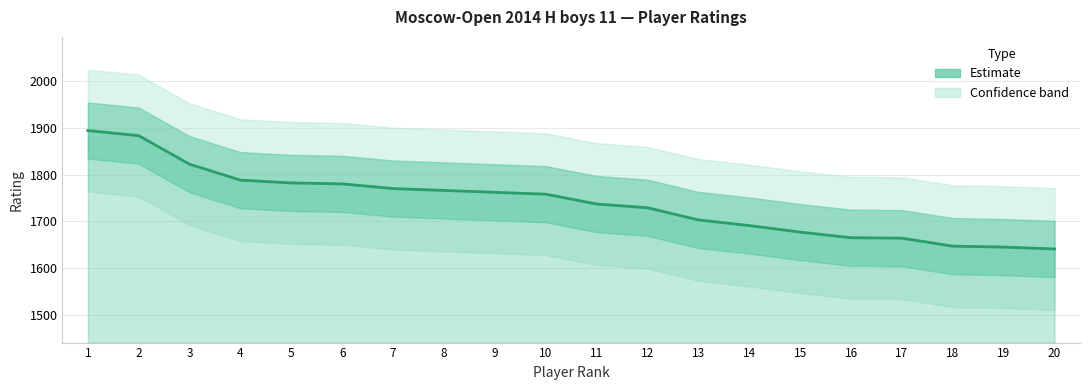

Which label corresponds to the largest value in the chart?

1